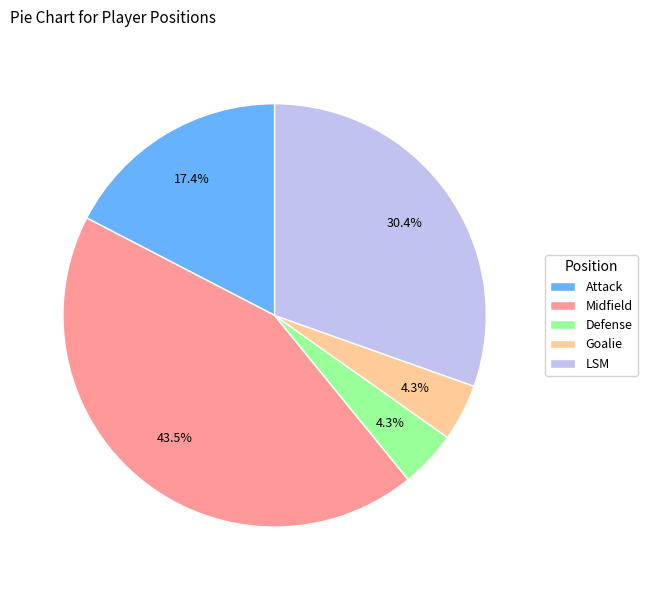

Which has a higher value, Goalie or Midfield?

Midfield